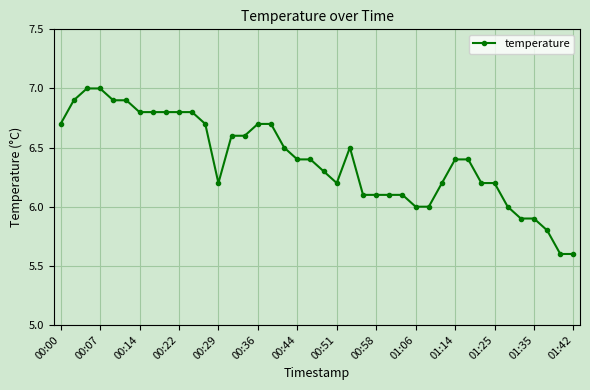

What is the value of the 27th point from the left?

6.1